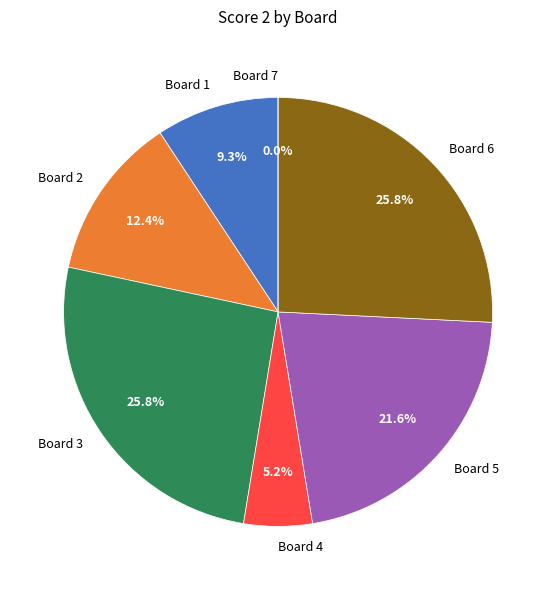

True or false: Board 7 accounts for 0% of the total.

True